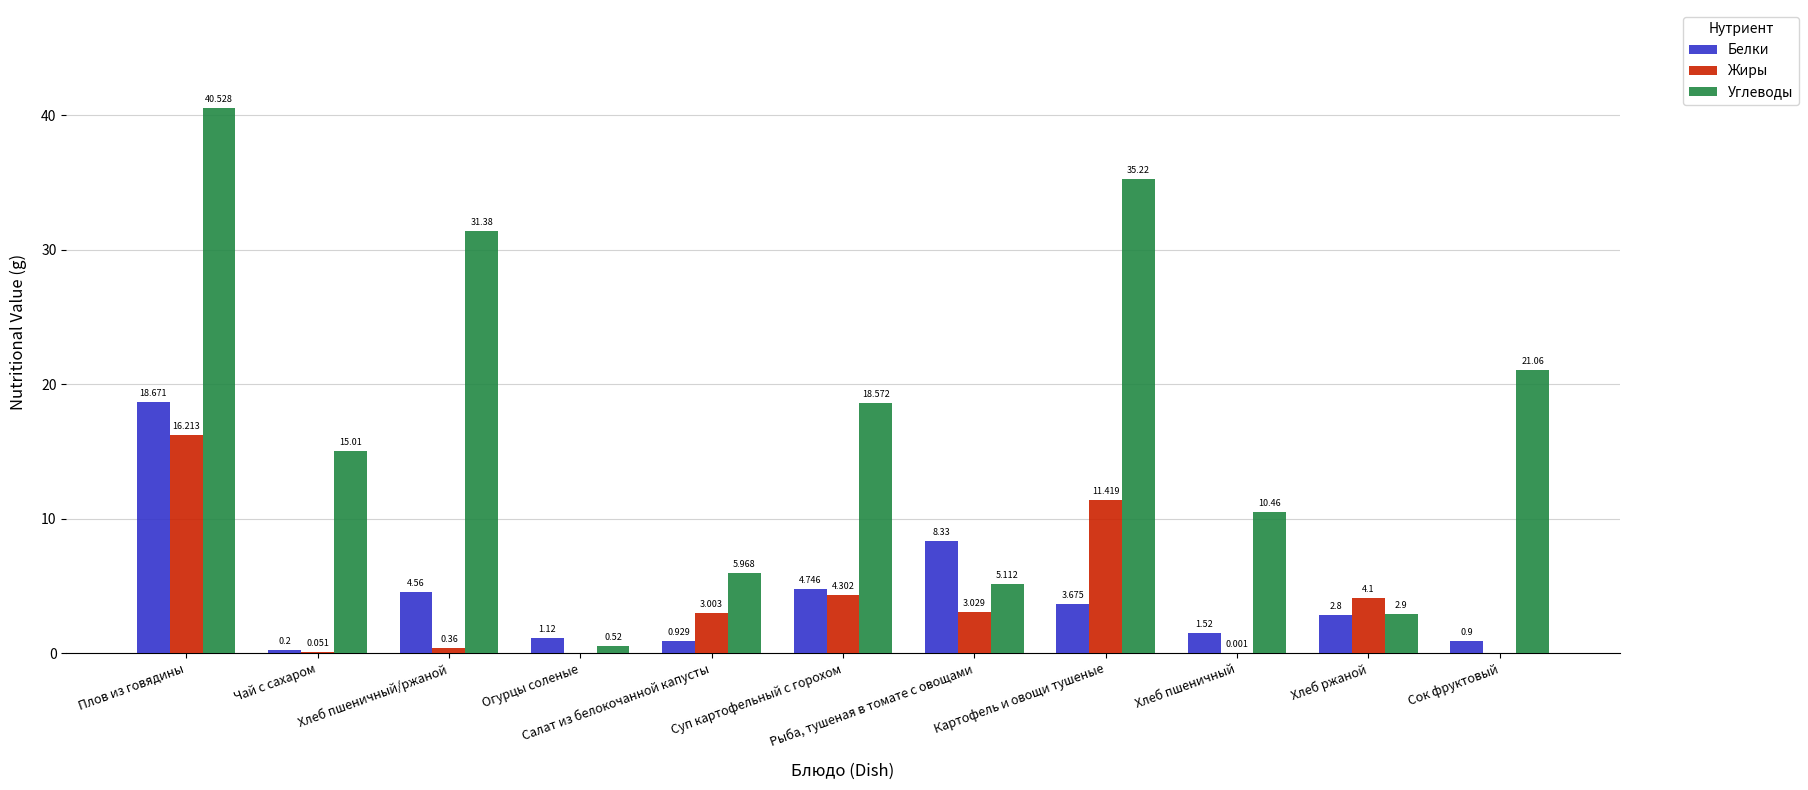

What are all the series names shown in the legend?

Белки, Жиры, Углеводы